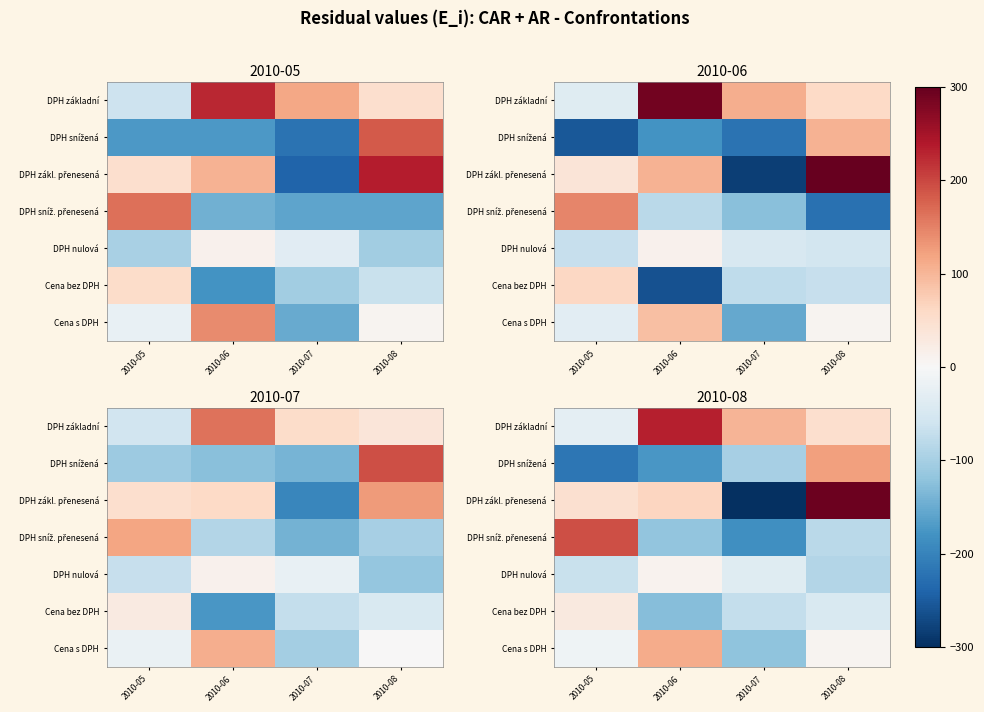

True or false: Cena s DPH has a value of 7.8 at 2010-08.

True